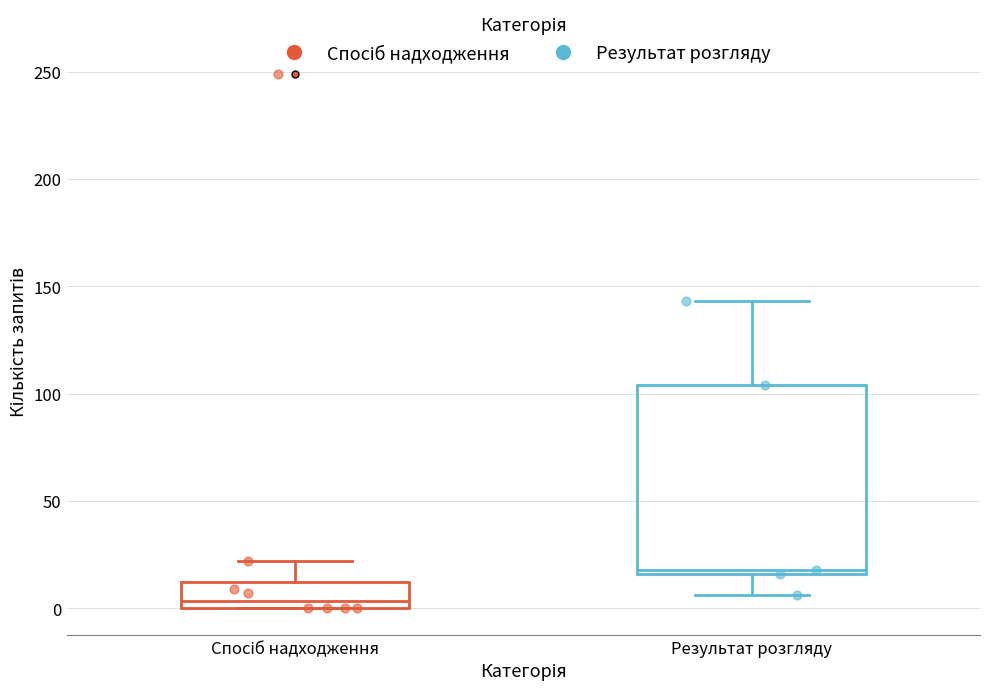

Which box has the highest median line?

Результат розгляду